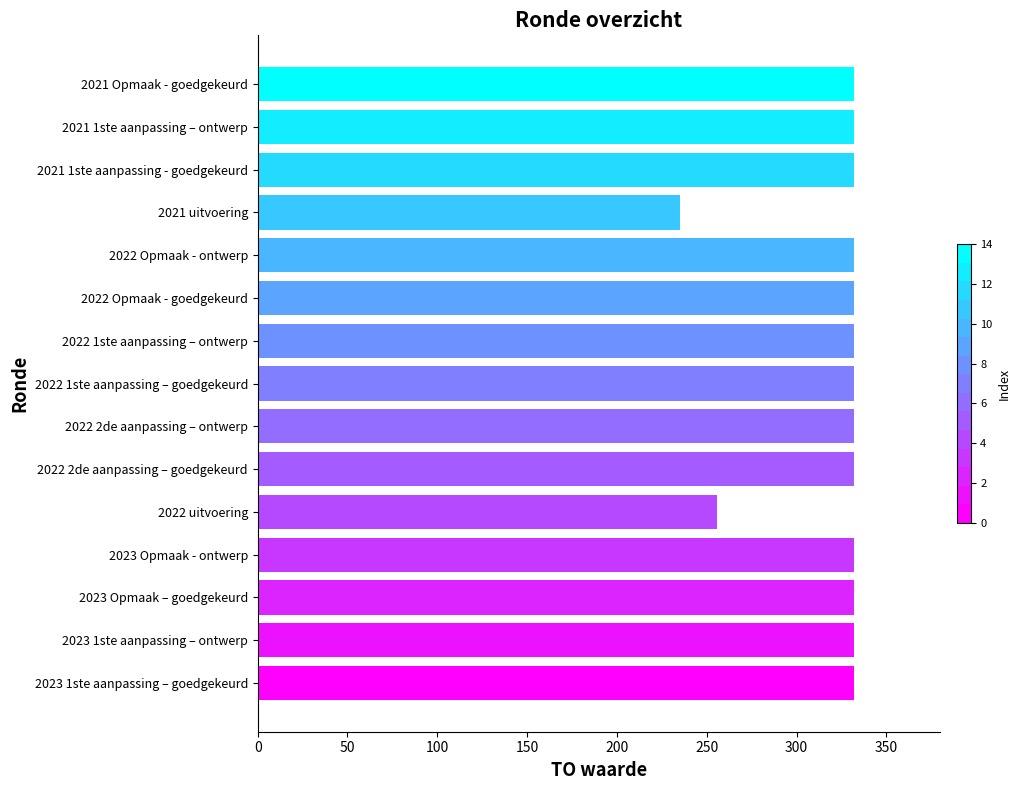

Are the bars horizontal?

Yes